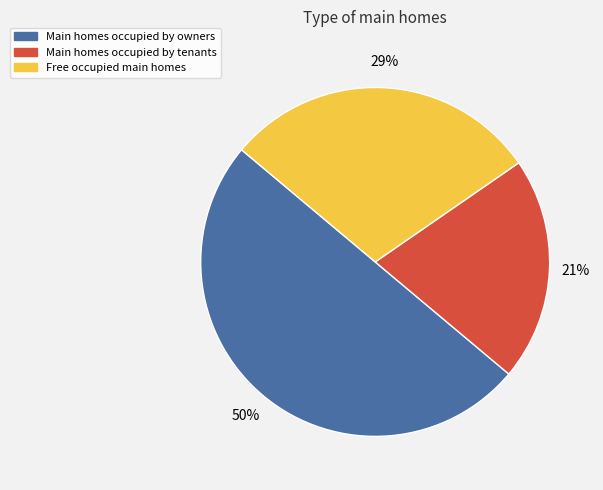

How many segments does this pie chart have?

3